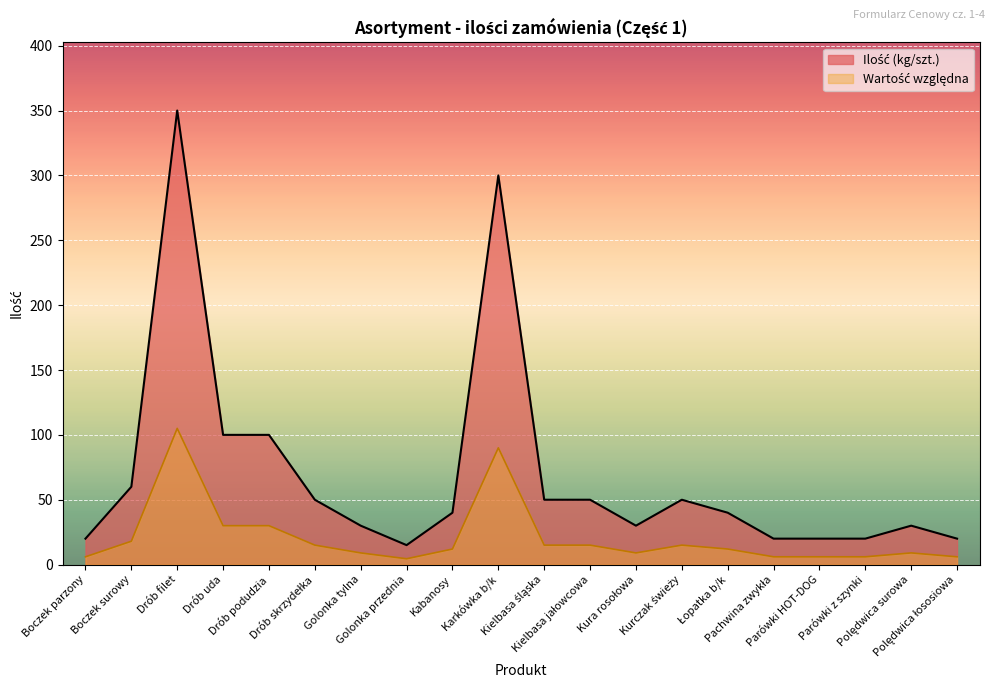

True or false: the data shows 13 at Kura rosołowa.

False